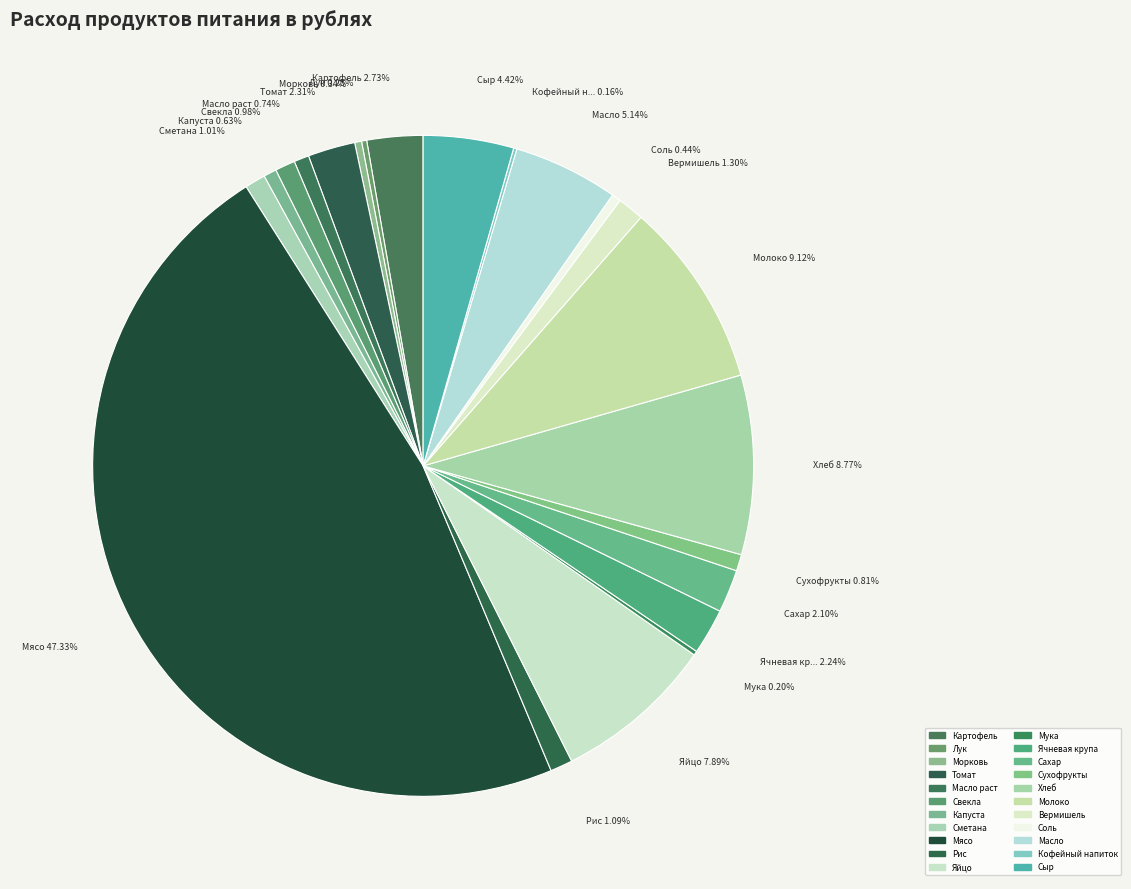

To the nearest percent, what is the difference between the Соль and Вермишель slice percentages?

1%